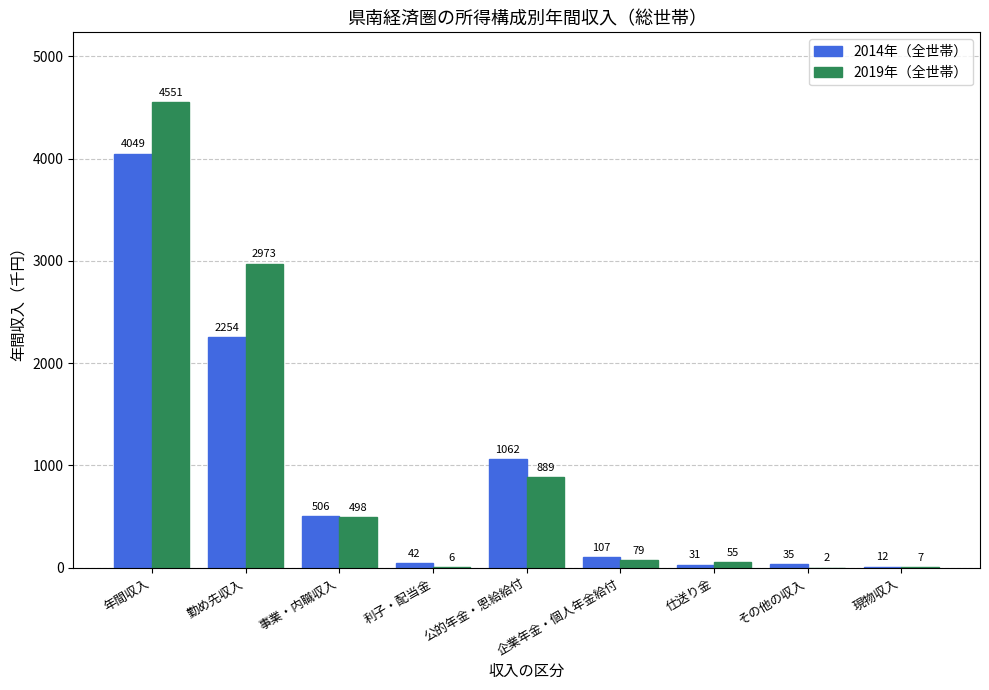

Which series changed the most between 年間収入 and 勤め先収入?

2014年（全世帯）